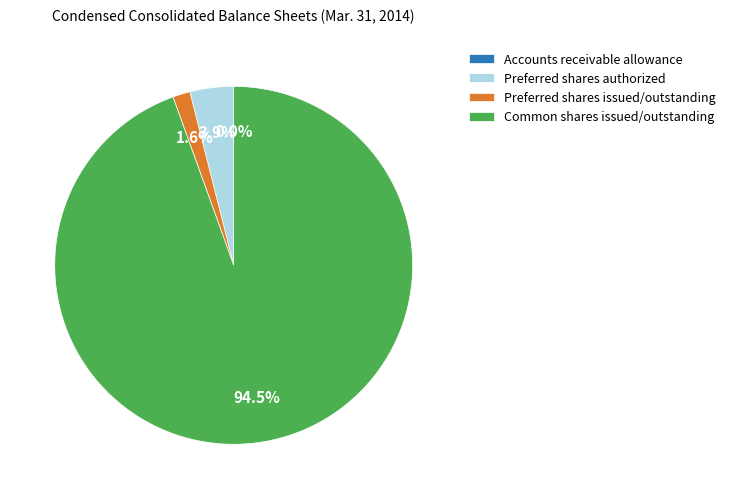

Do Preferred shares authorized and Preferred shares issued/outstanding together represent more than half of the pie?

No